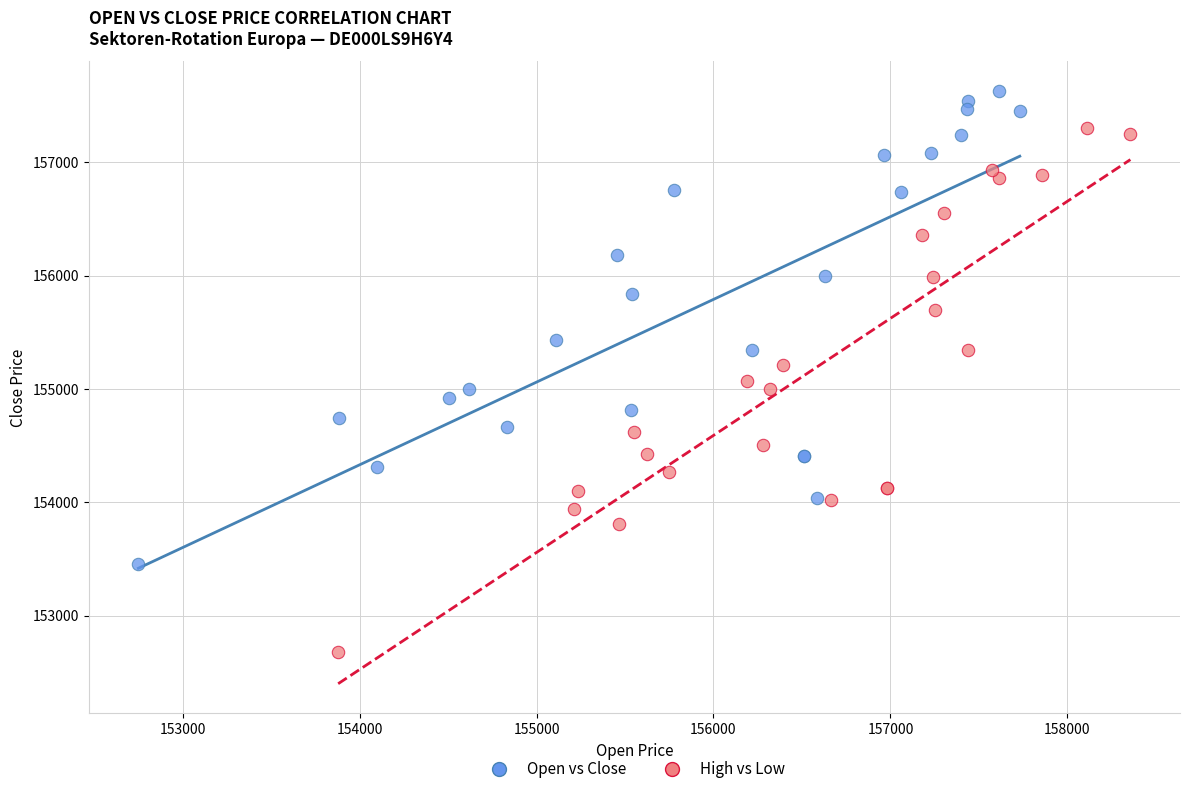

Which series reaches the maximum Y coordinate?

Open vs Close